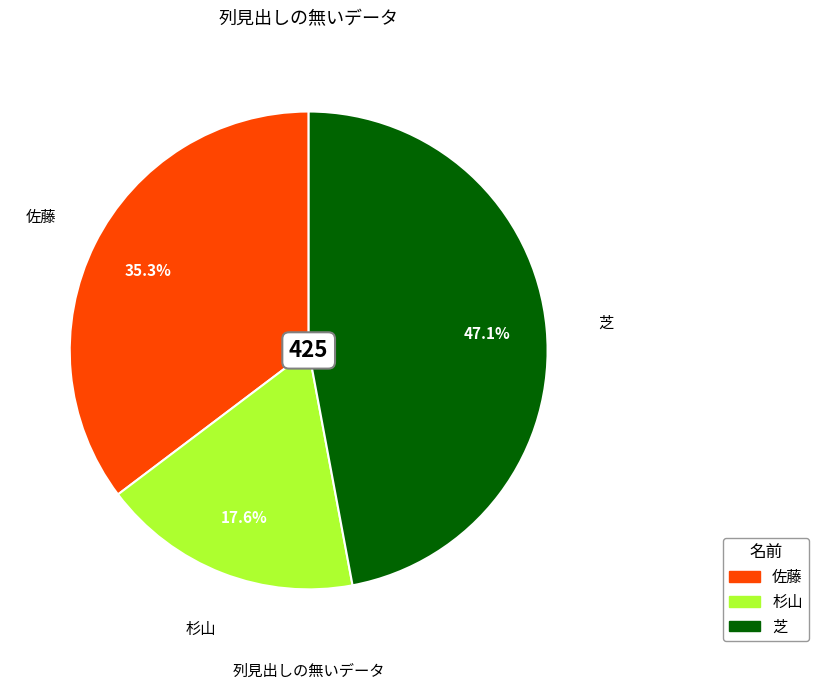

What percentage is the 佐藤 slice, to the nearest percent?

35%